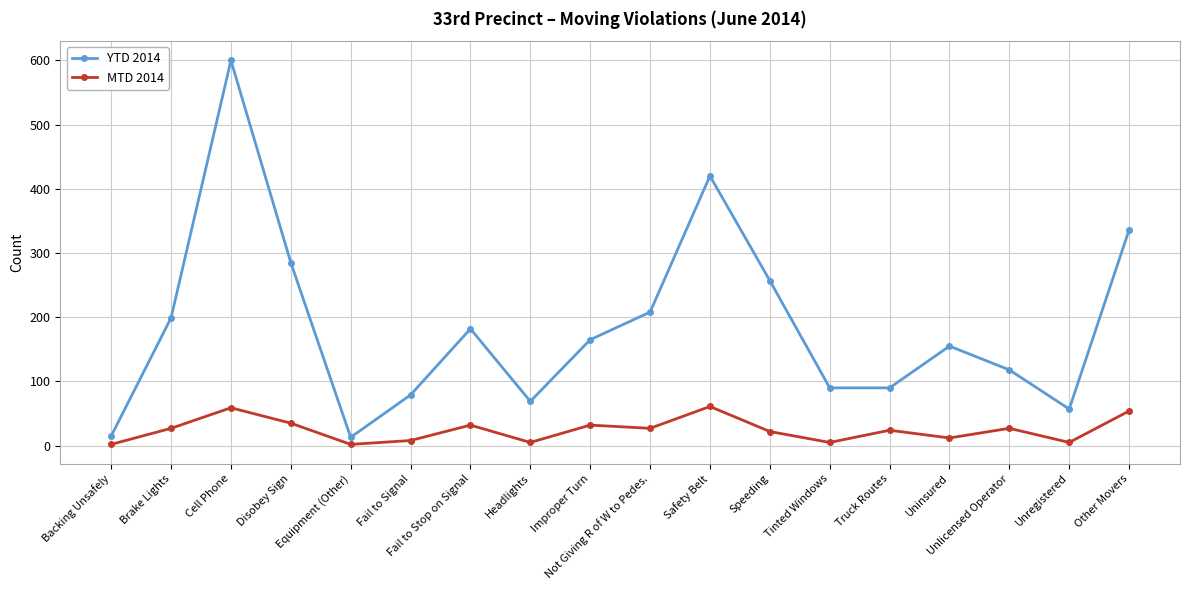

What is the label of the 5th point from the left?

Equipment (Other)